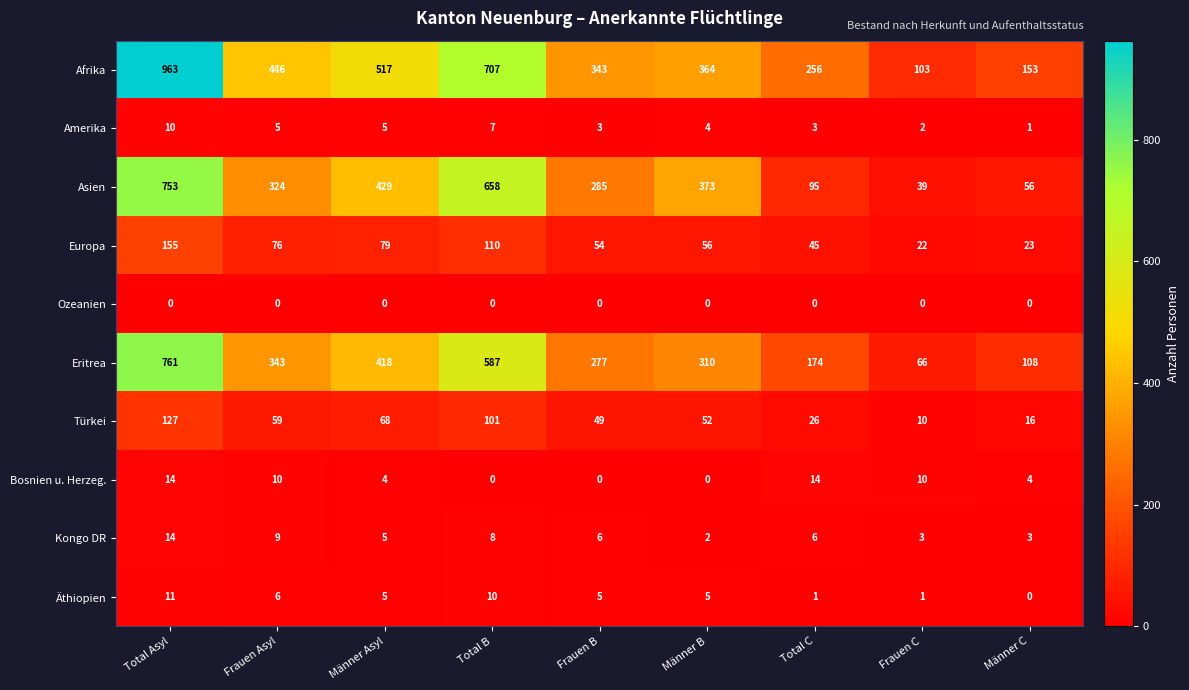

What is the total value across all series at Frauen Asyl?

1278